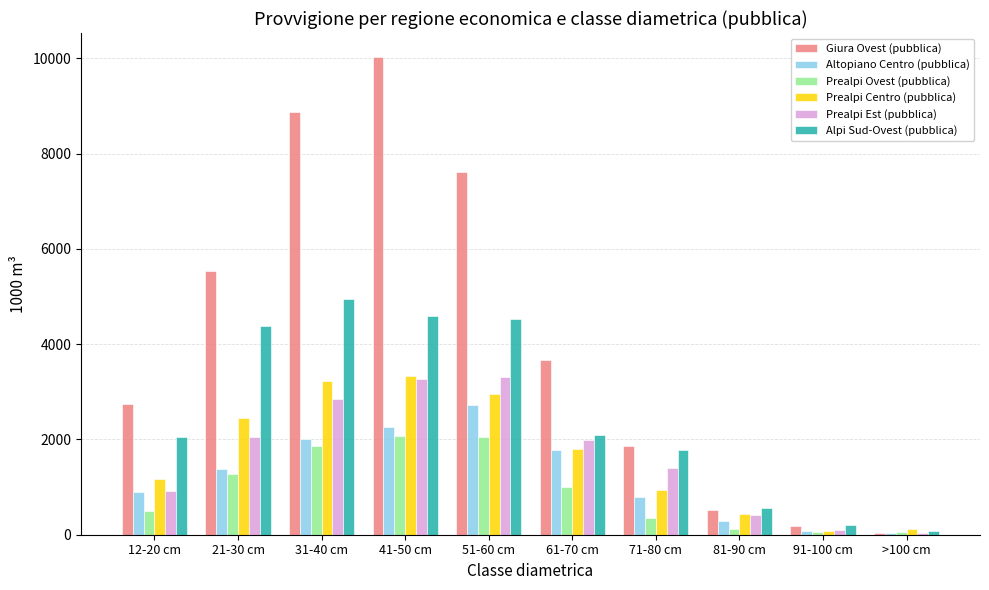

Is the value of Altopiano Centro (pubblica) at 12-20 cm greater than the value of Prealpi Centro (pubblica) at 61-70 cm?

No